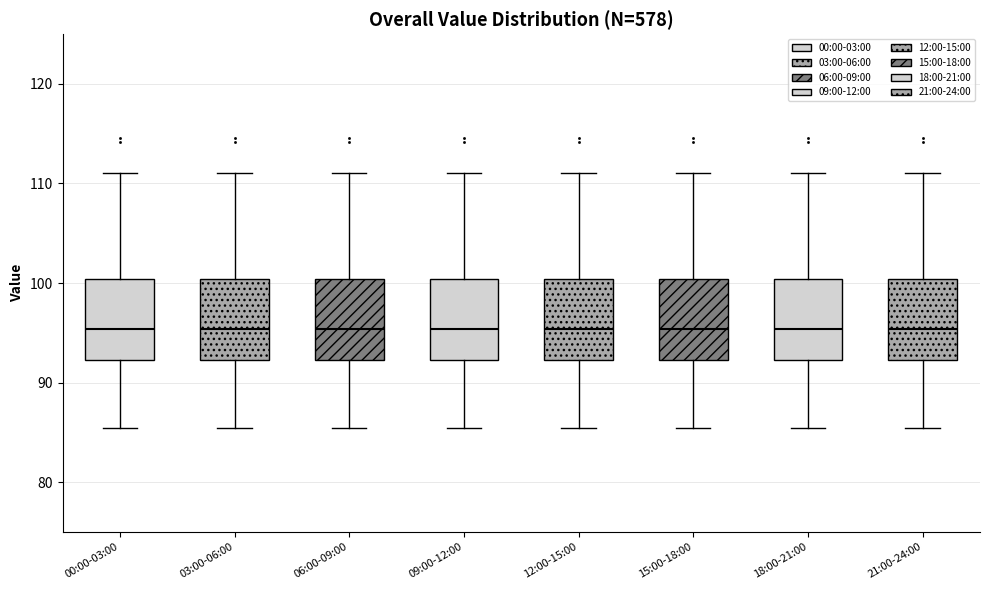

Where is the lower edge of the box for 15:00-18:00 on the y-axis? The values are not printed on the chart, so give them approximately, as read against the axis.

92